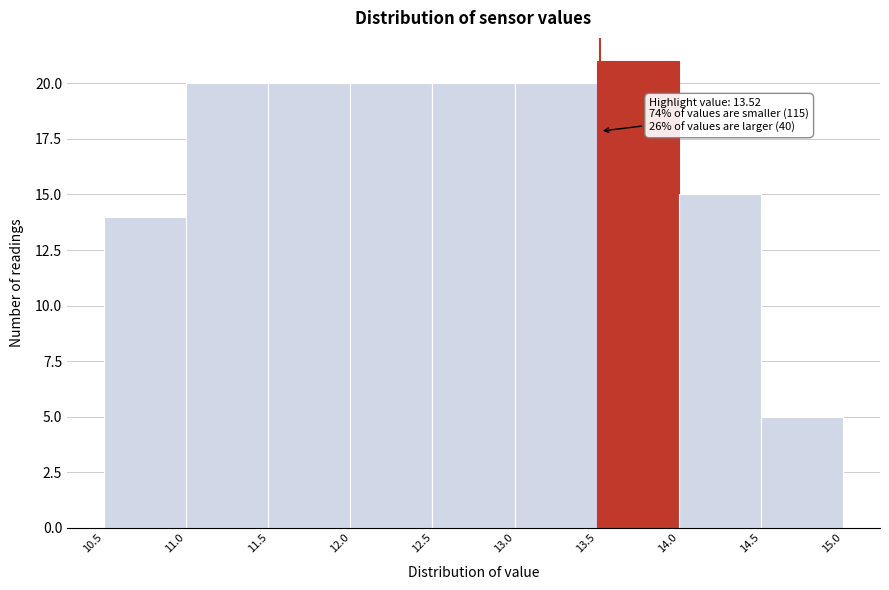

Over which range of the x-axis is the bar tallest?

13.5 to 14.0